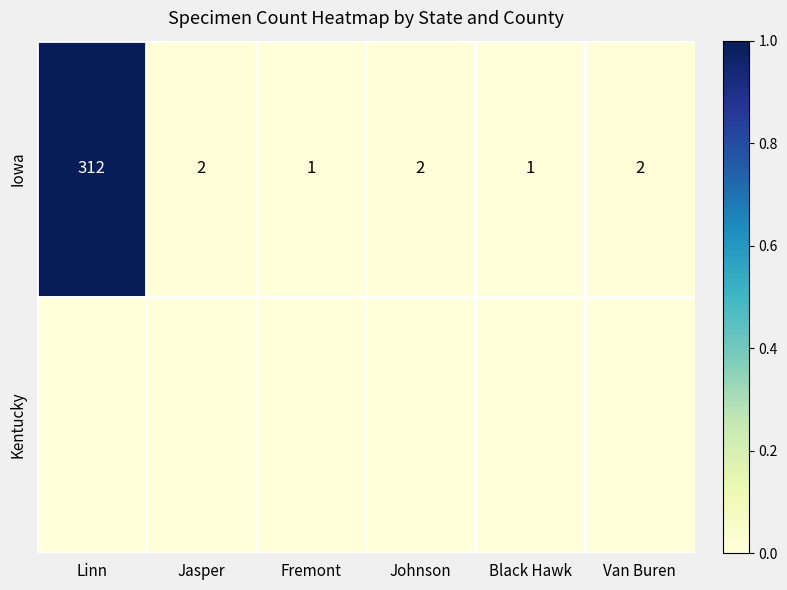

Is it true that Iowa equals 556 at Linn?

False